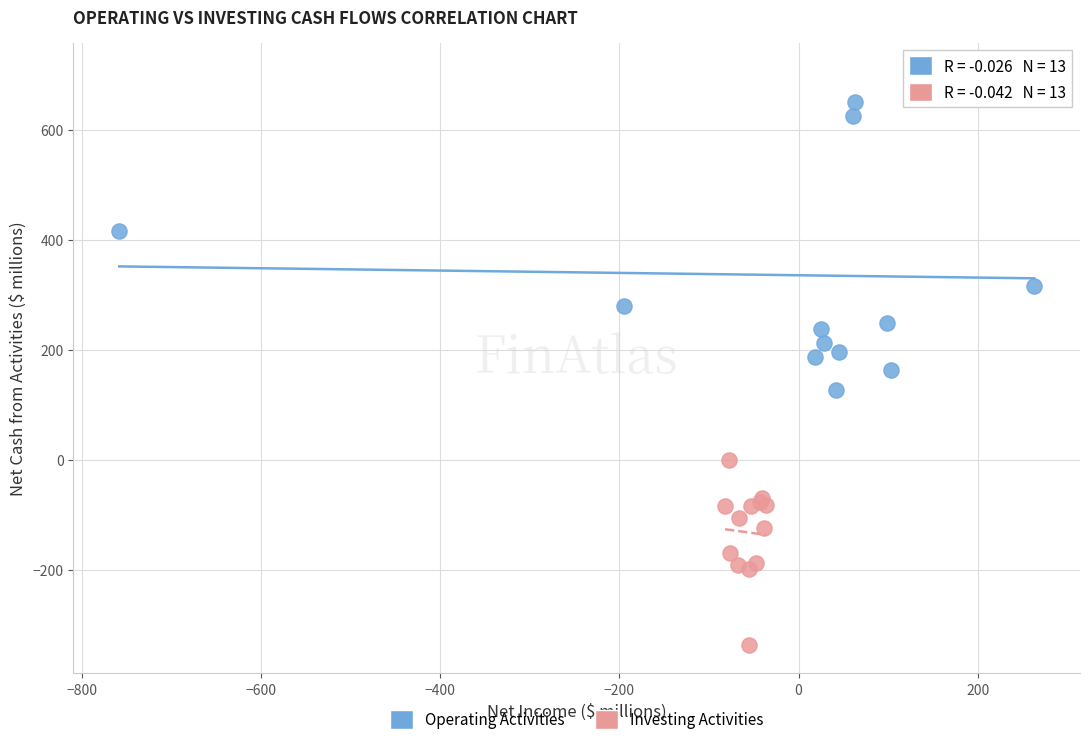

Which series reaches the maximum Y coordinate?

Operating Activities